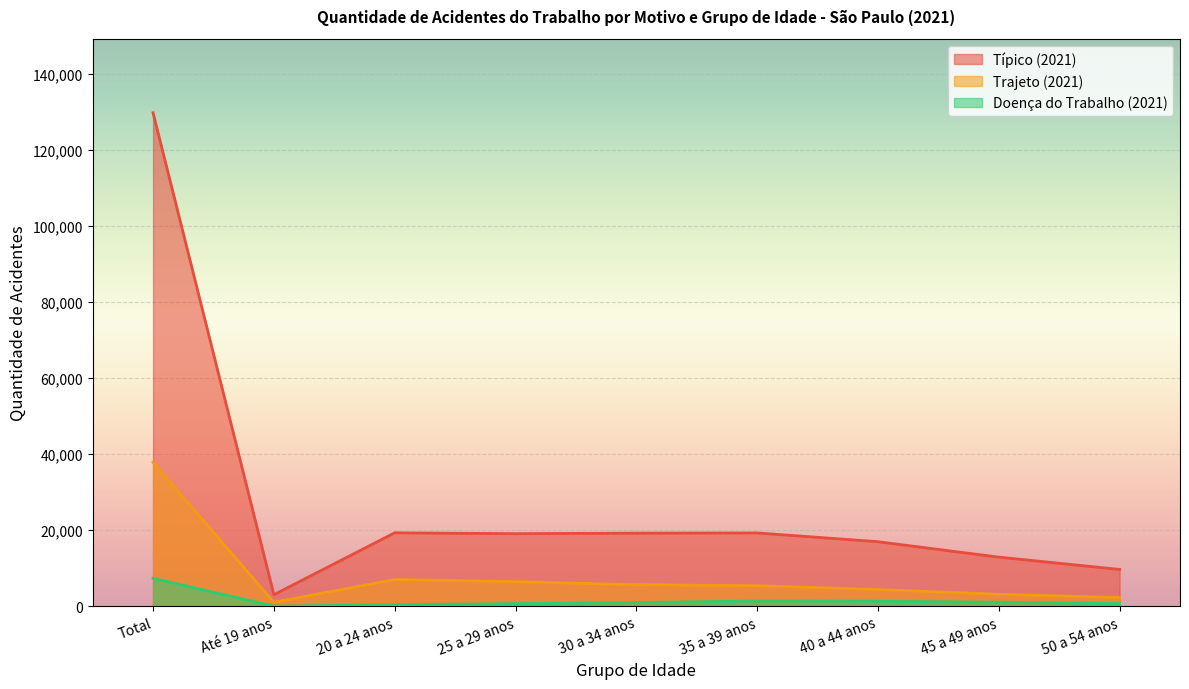

Rank the categories by Trajeto (2021) value from lowest to highest.

Até 19 anos, 50 a 54 anos, 45 a 49 anos, 40 a 44 anos, 35 a 39 anos, 30 a 34 anos, 25 a 29 anos, 20 a 24 anos, Total